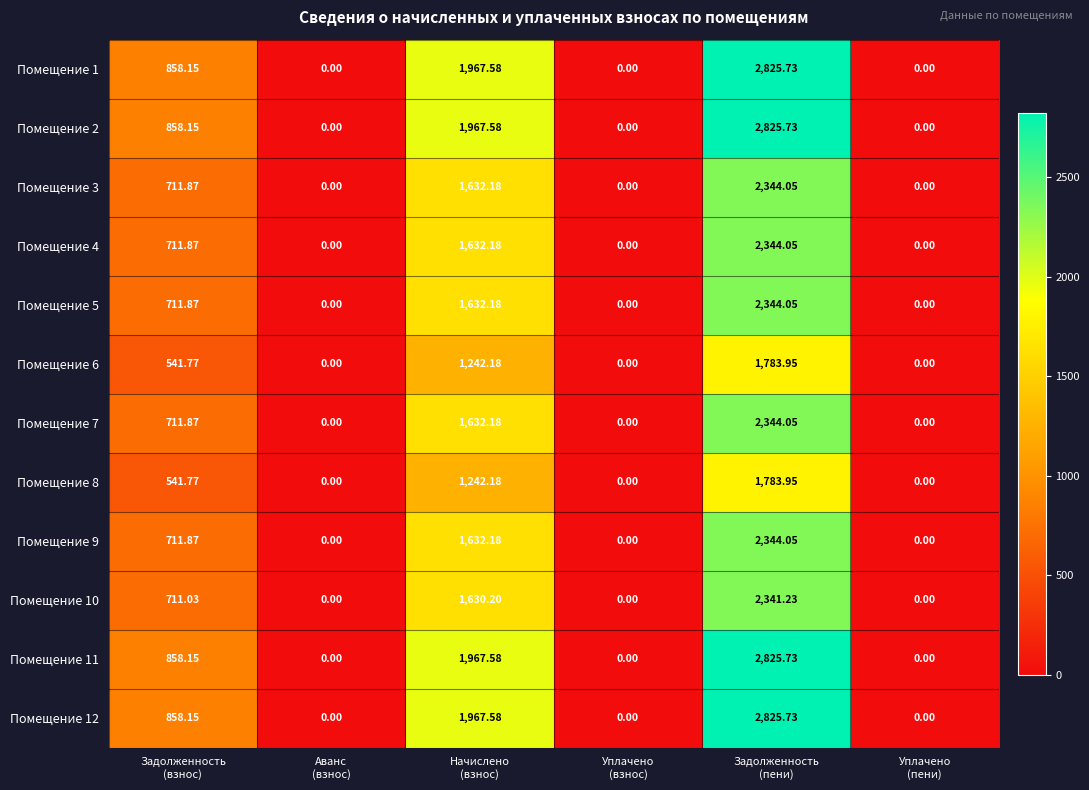

What is the spread (max minus min) of values at Задолженность
(пени)?

1041.8